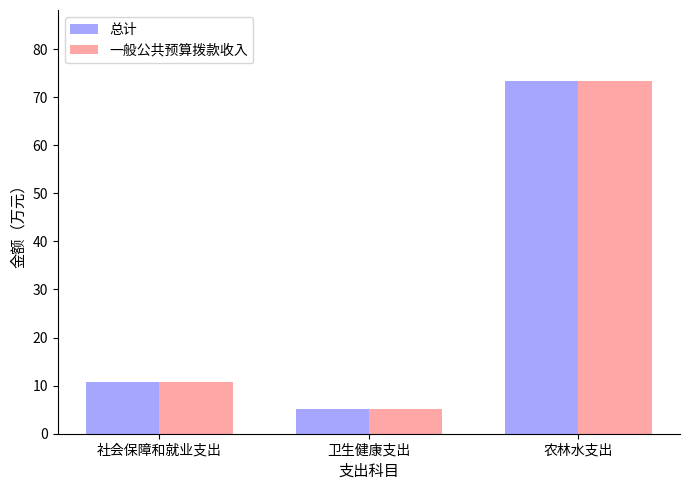

How many series are shown in this chart?

2